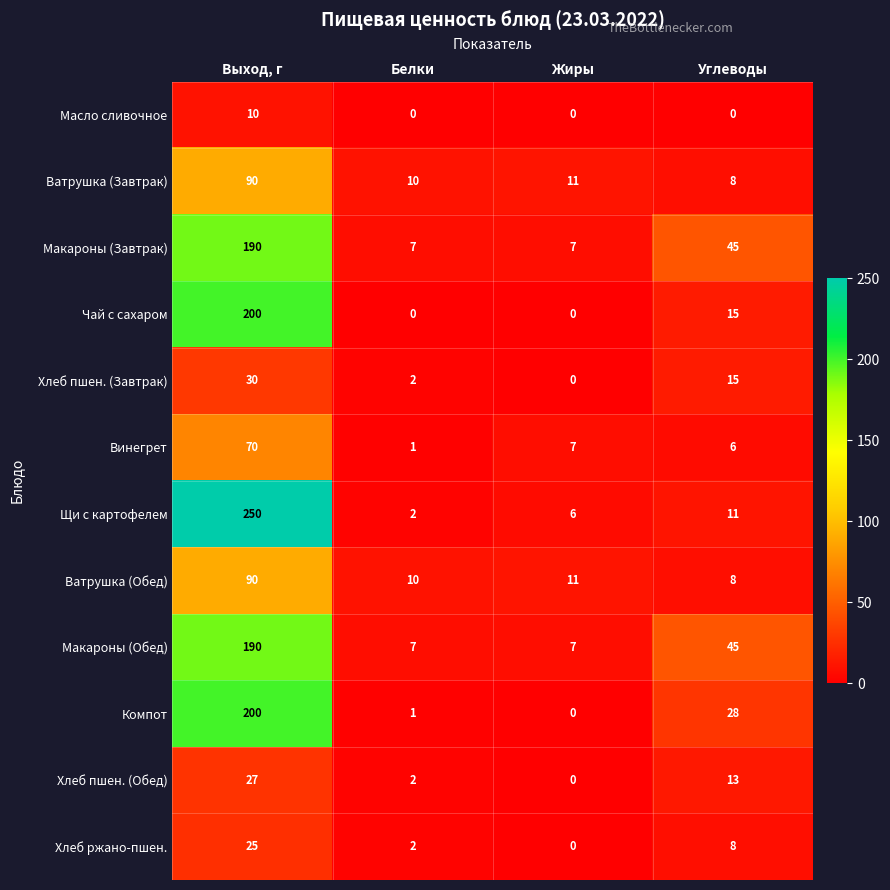

Which series changed the most between Выход, г and Белки?

Щи с картофелем